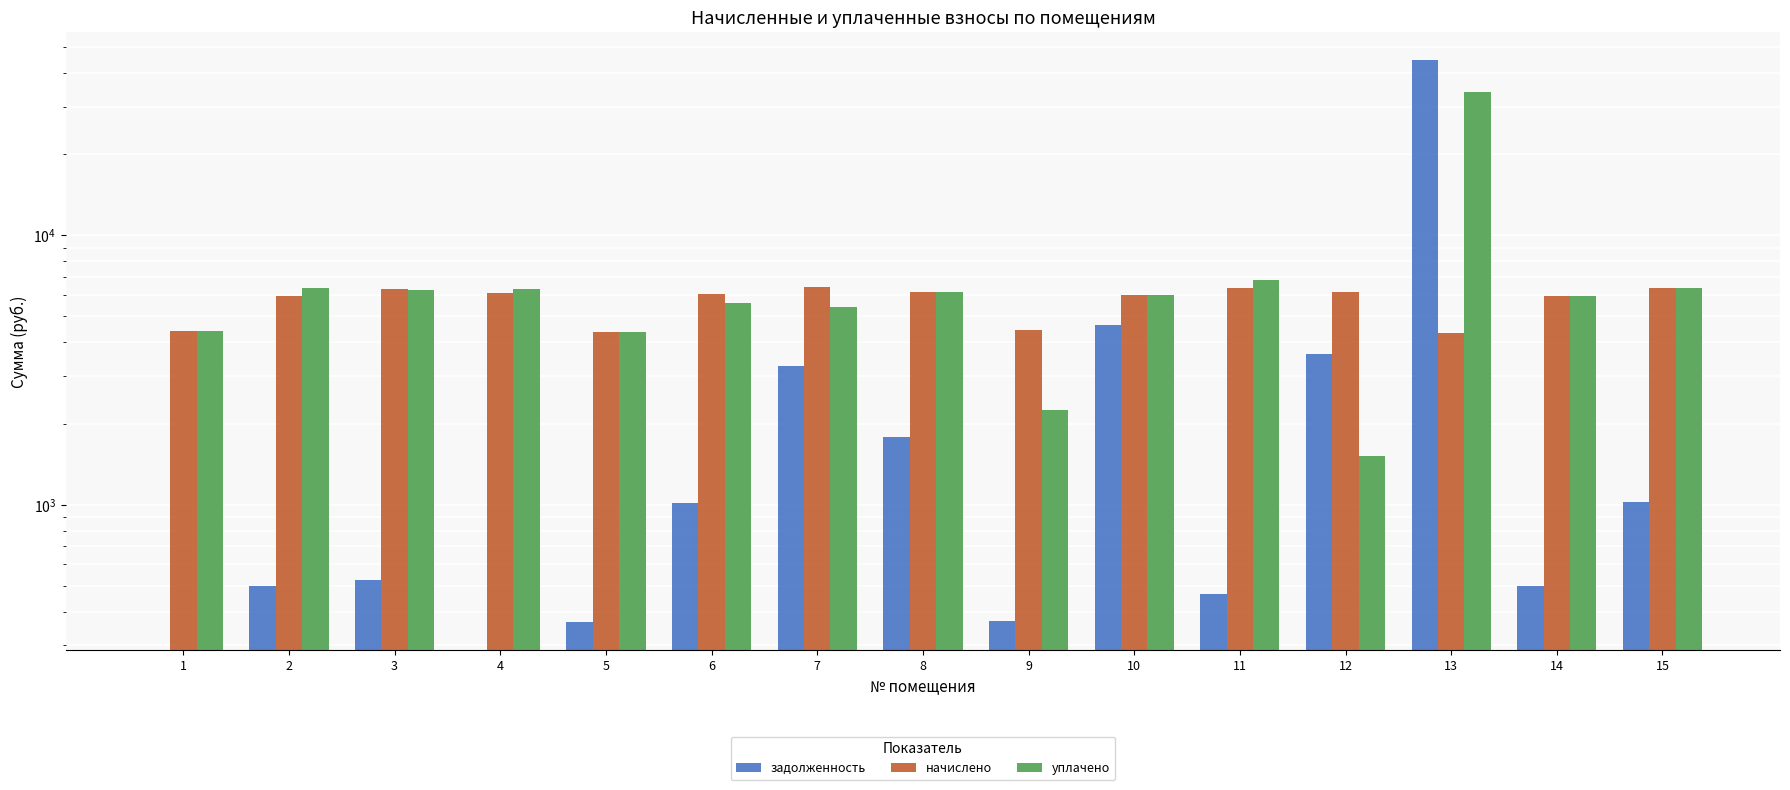

Which series has the widest spread of values?

задолженность